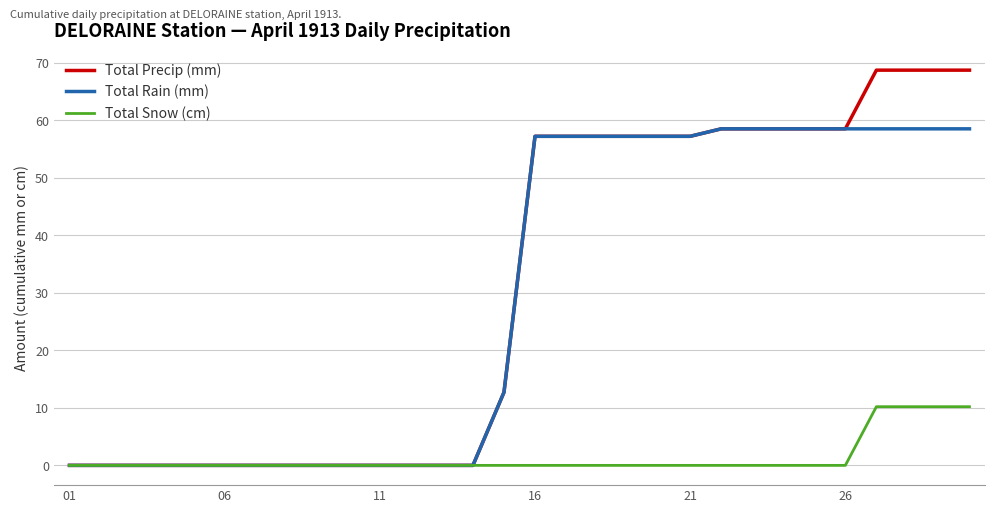

Which series has the largest range (max minus min)?

Total Precip (mm)